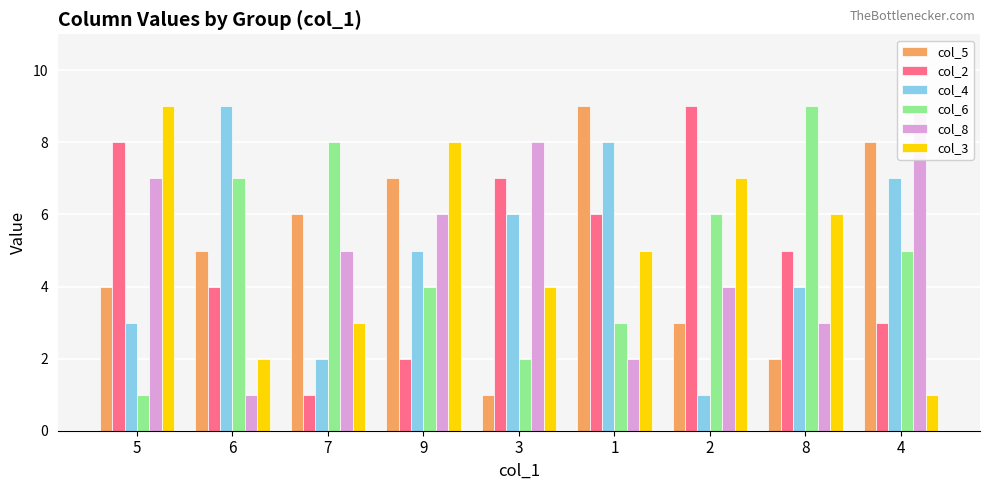

Reading left to right, what are all the values shown in this chart?

col_5: 4	5	6	7	1	9	3	2	8
col_2: 8	4	1	2	7	6	9	5	3
col_4: 3	9	2	5	6	8	1	4	7
col_6: 1	7	8	4	2	3	6	9	5
col_8: 7	1	5	6	8	2	4	3	9
col_3: 9	2	3	8	4	5	7	6	1